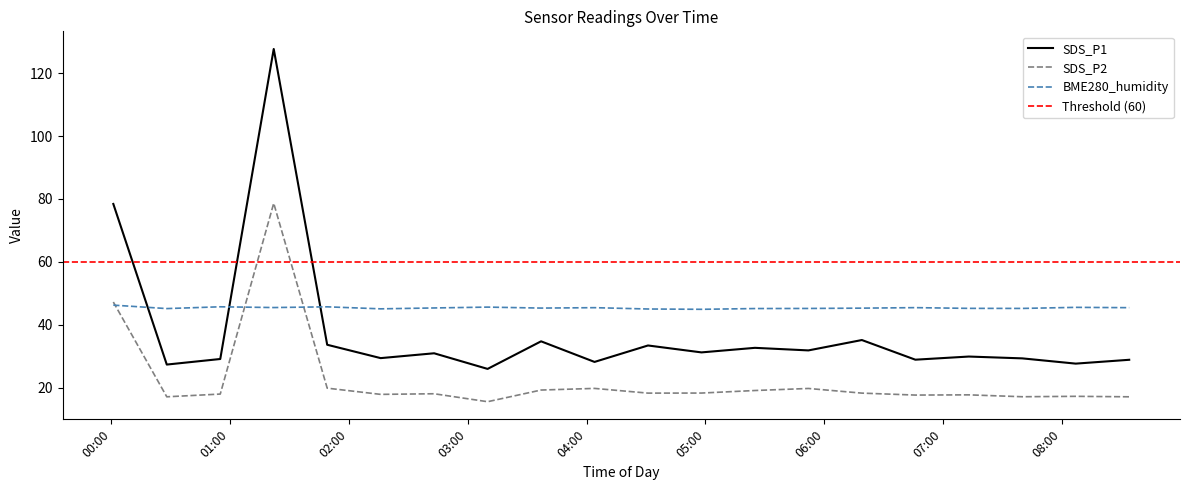

Does the chart display data point markers on the line(s)?

No